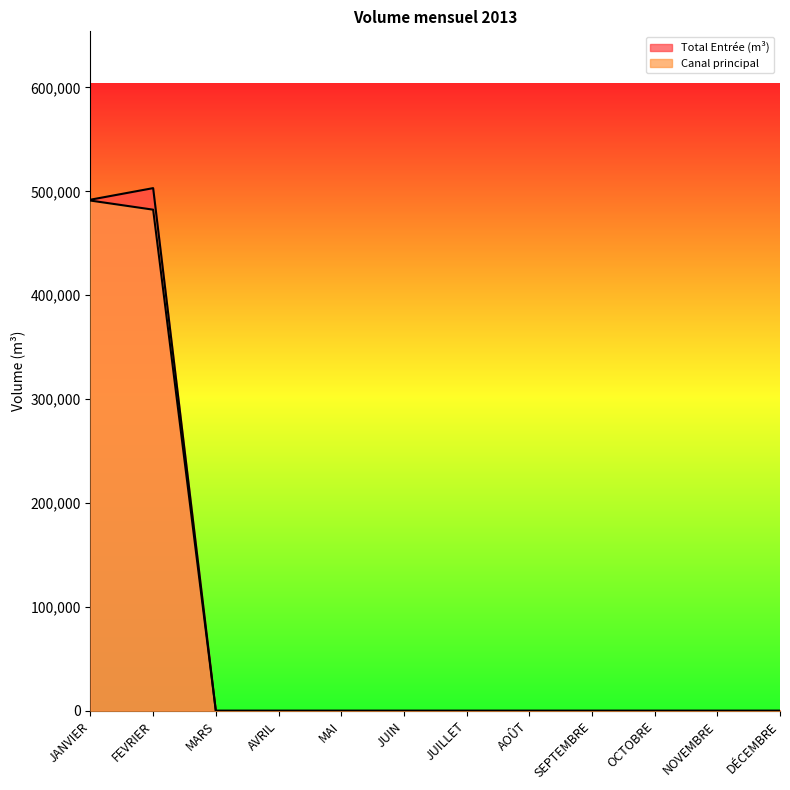

List the labels in order of Canal principal value, largest first.

JANVIER, FEVRIER, MARS, AVRIL, MAI, JUIN, JUILLET, AOÛT, SEPTEMBRE, OCTOBRE, NOVEMBRE, DÉCEMBRE